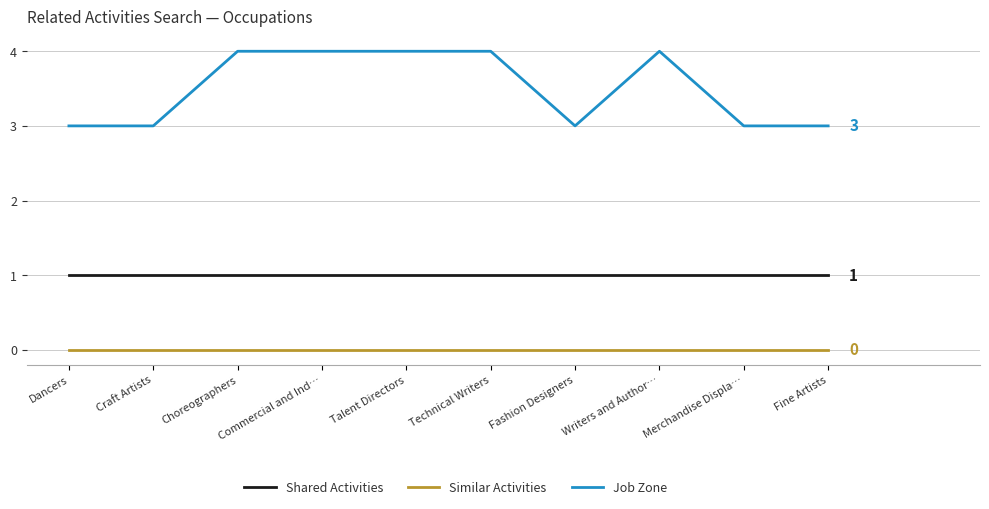

Is this an area chart (filled region under the line)?

No